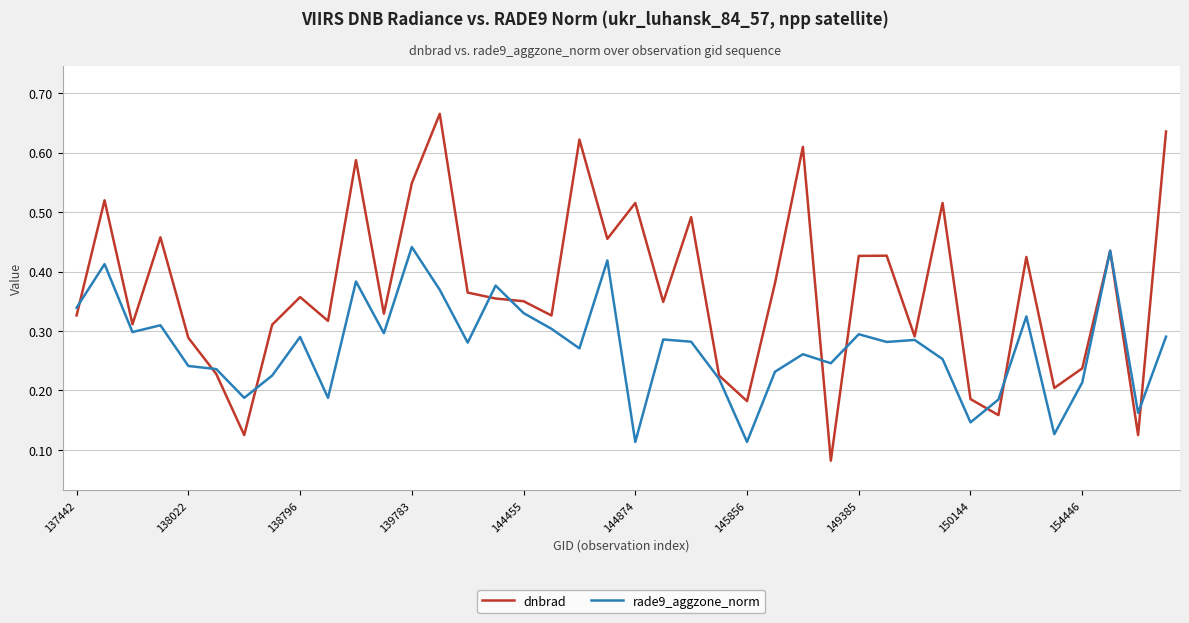

Which series has the largest range (max minus min)?

dnbrad